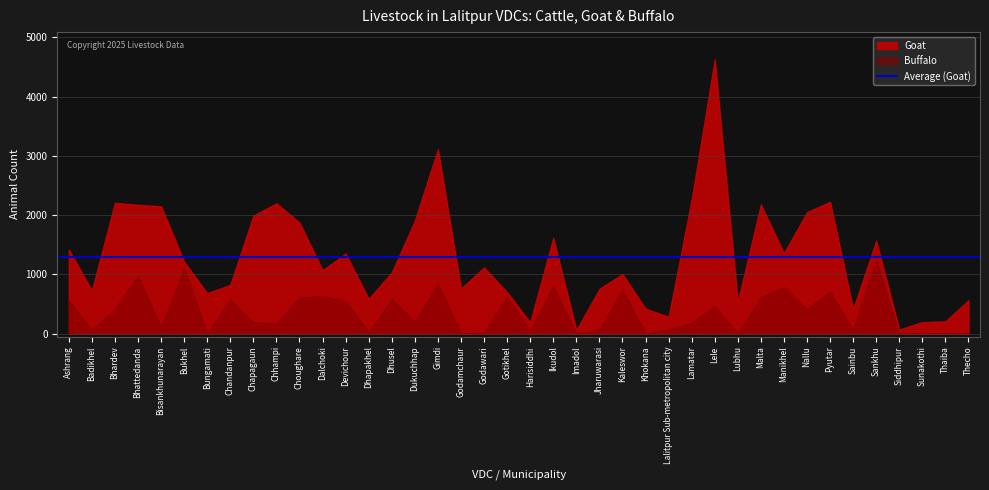

What is the value of the Goat point at the 32nd from the left?

1356